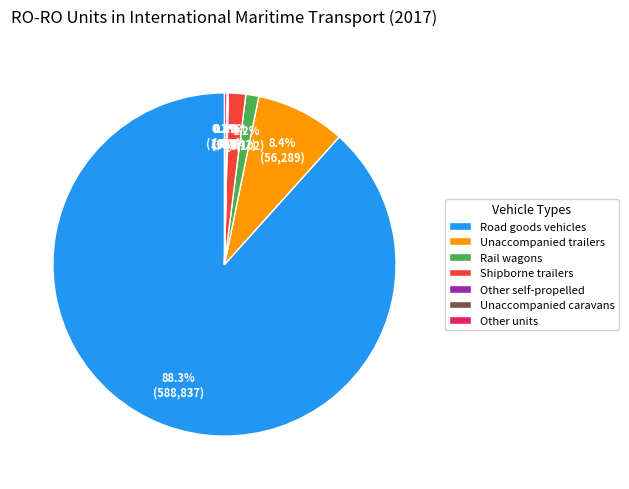

Is there a majority slice in this chart?

Yes